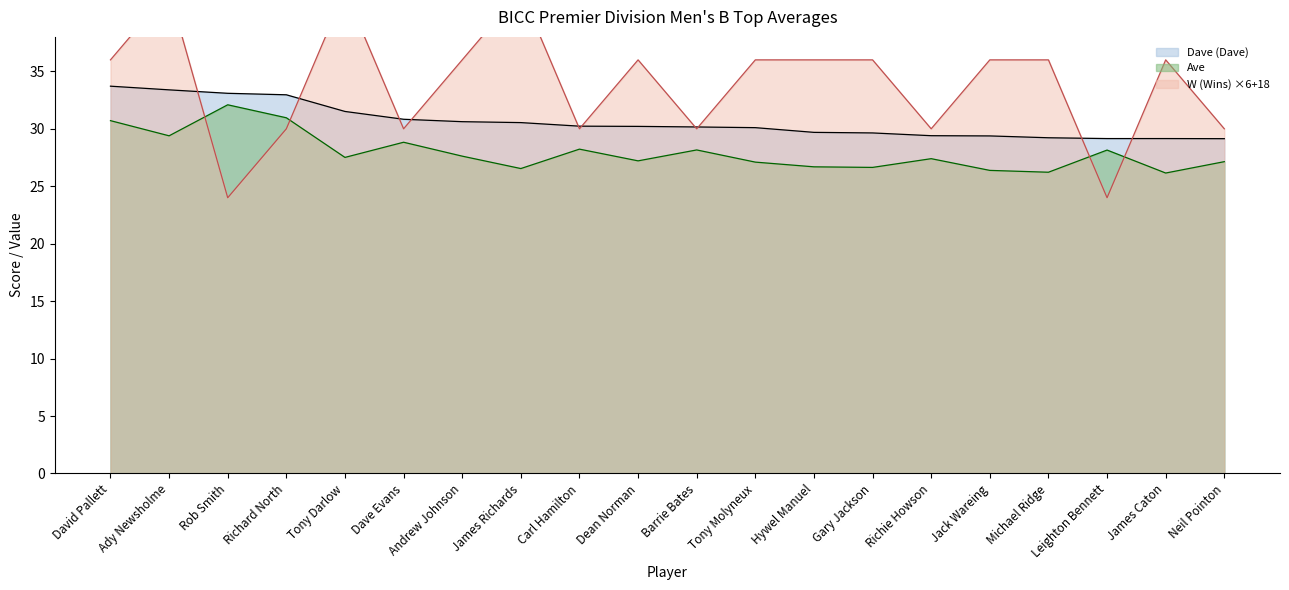

What is the difference between the second highest and second lowest values in the Ave series?

4.7